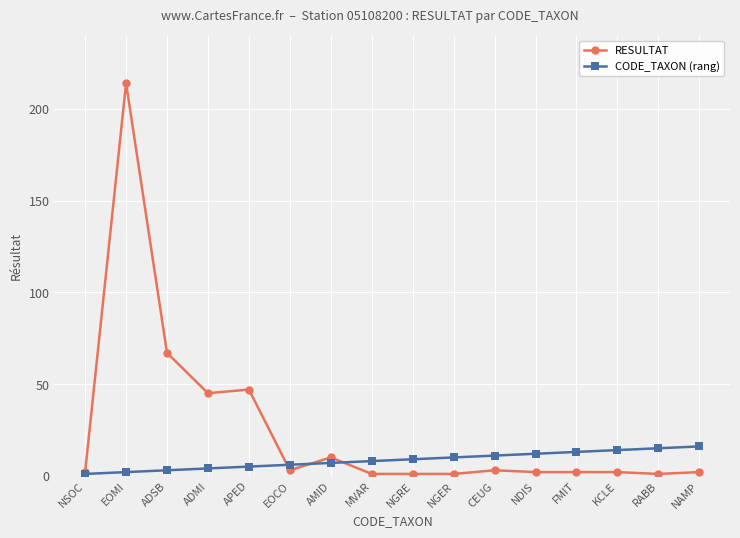

Which series has the widest spread of values?

RESULTAT